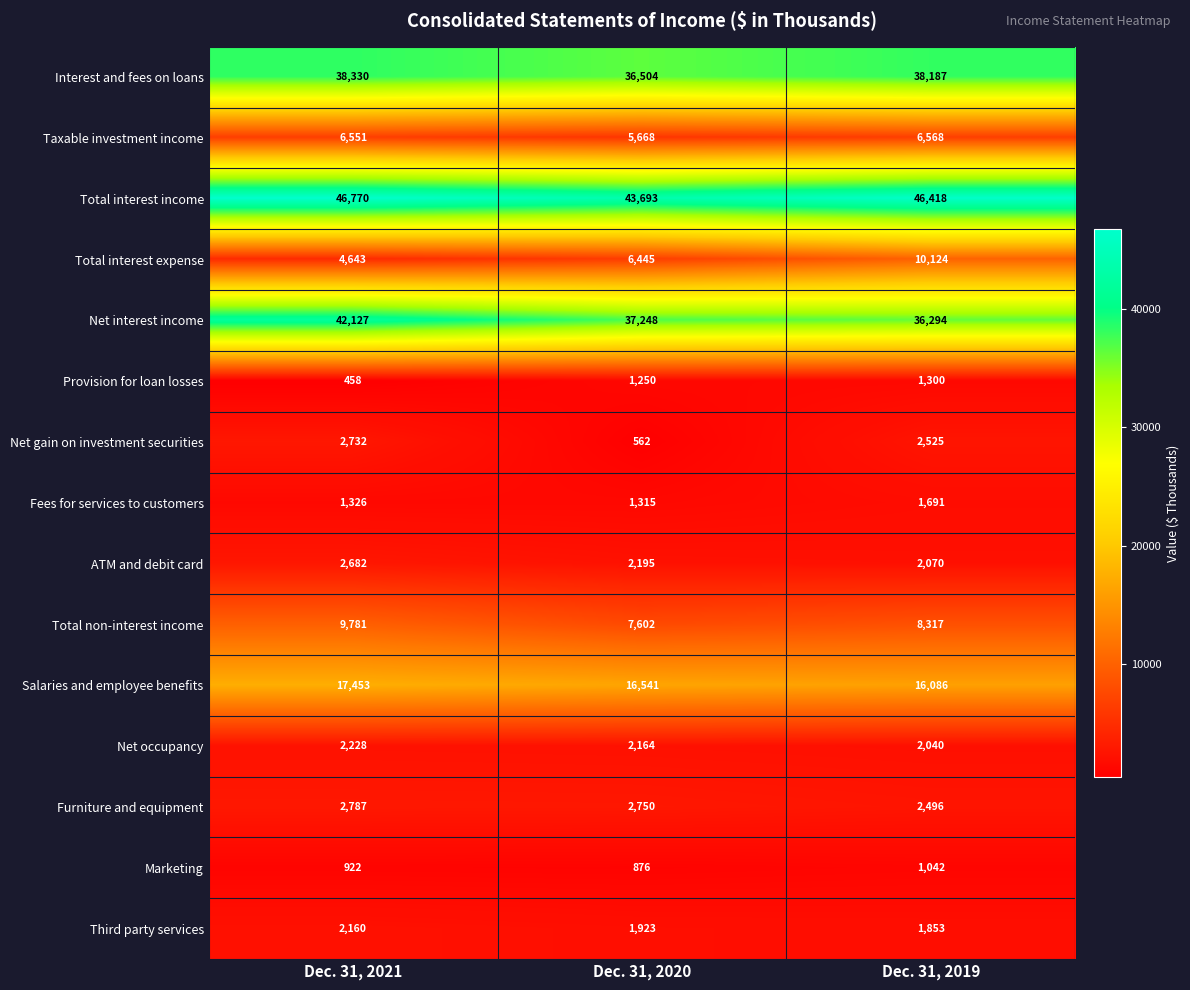

Which label corresponds to the largest value in the chart?

Dec. 31, 2021